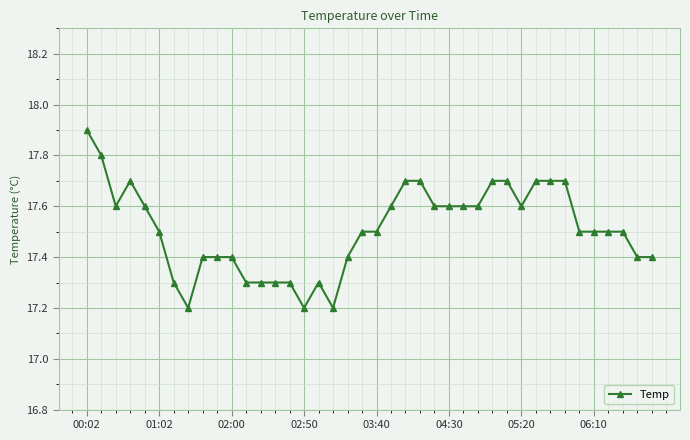

What is the value of the 38th point from the left?

17.5